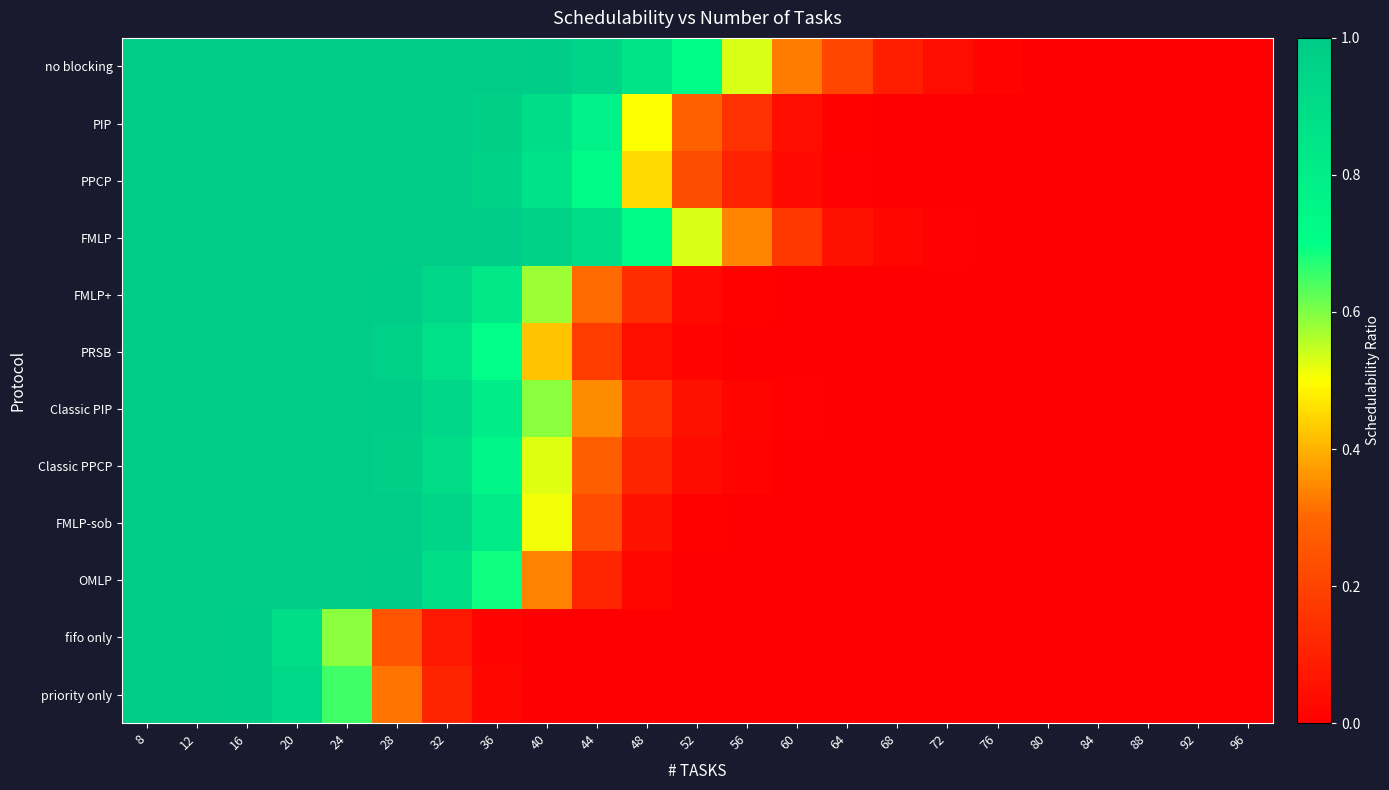

Count the number of categories in the chart.

23